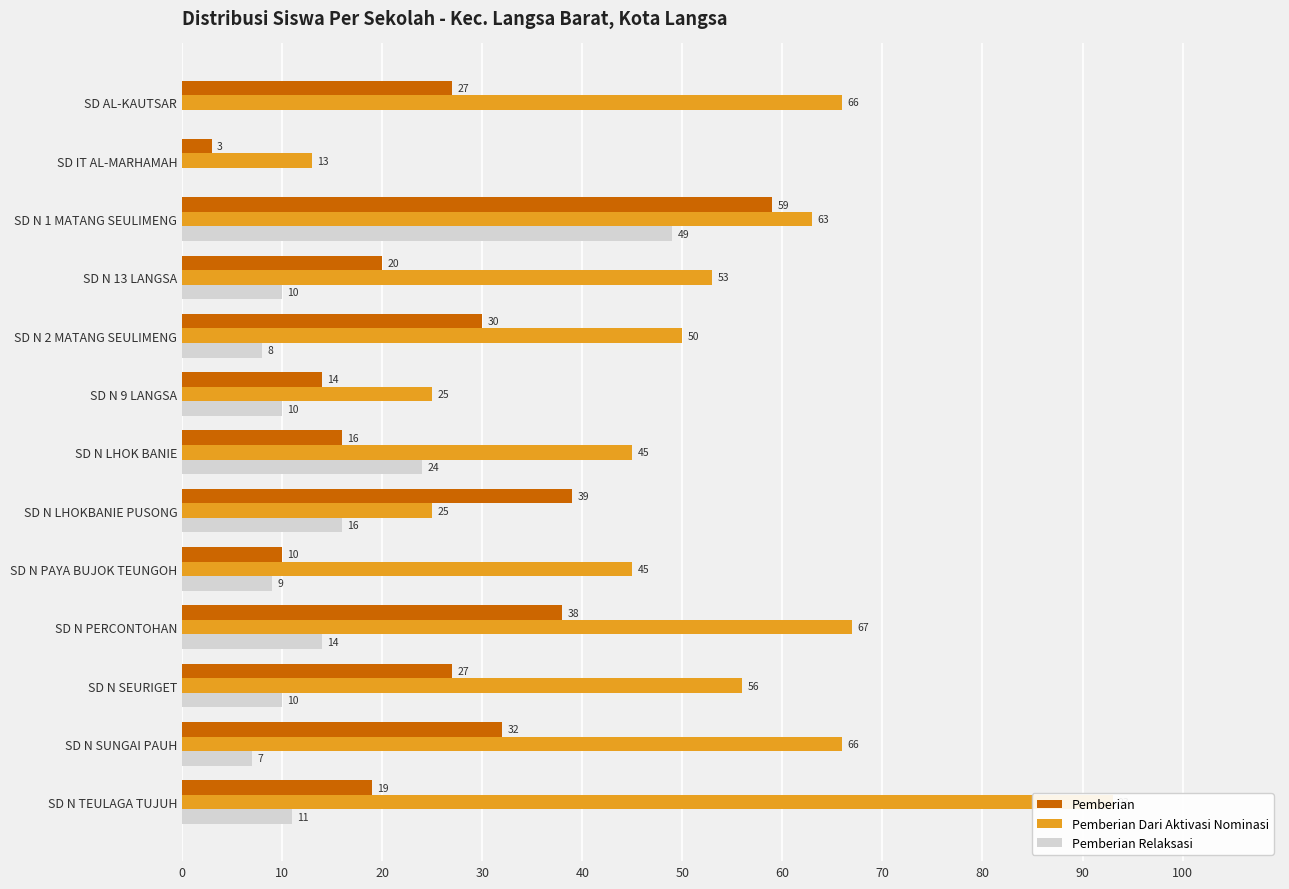

How many categories are shown in the chart?

13